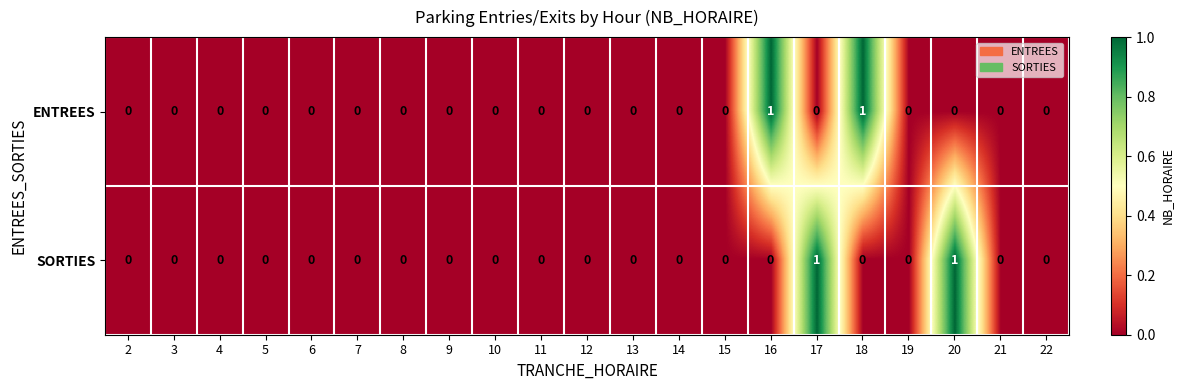

What is the greatest value displayed?

1